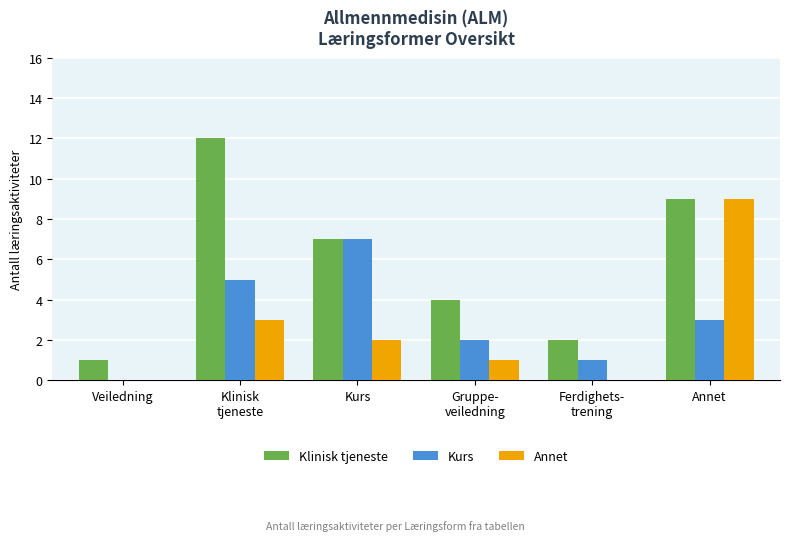

Where does the Klinisk tjeneste series first go above 7?

Klinisk
tjeneste